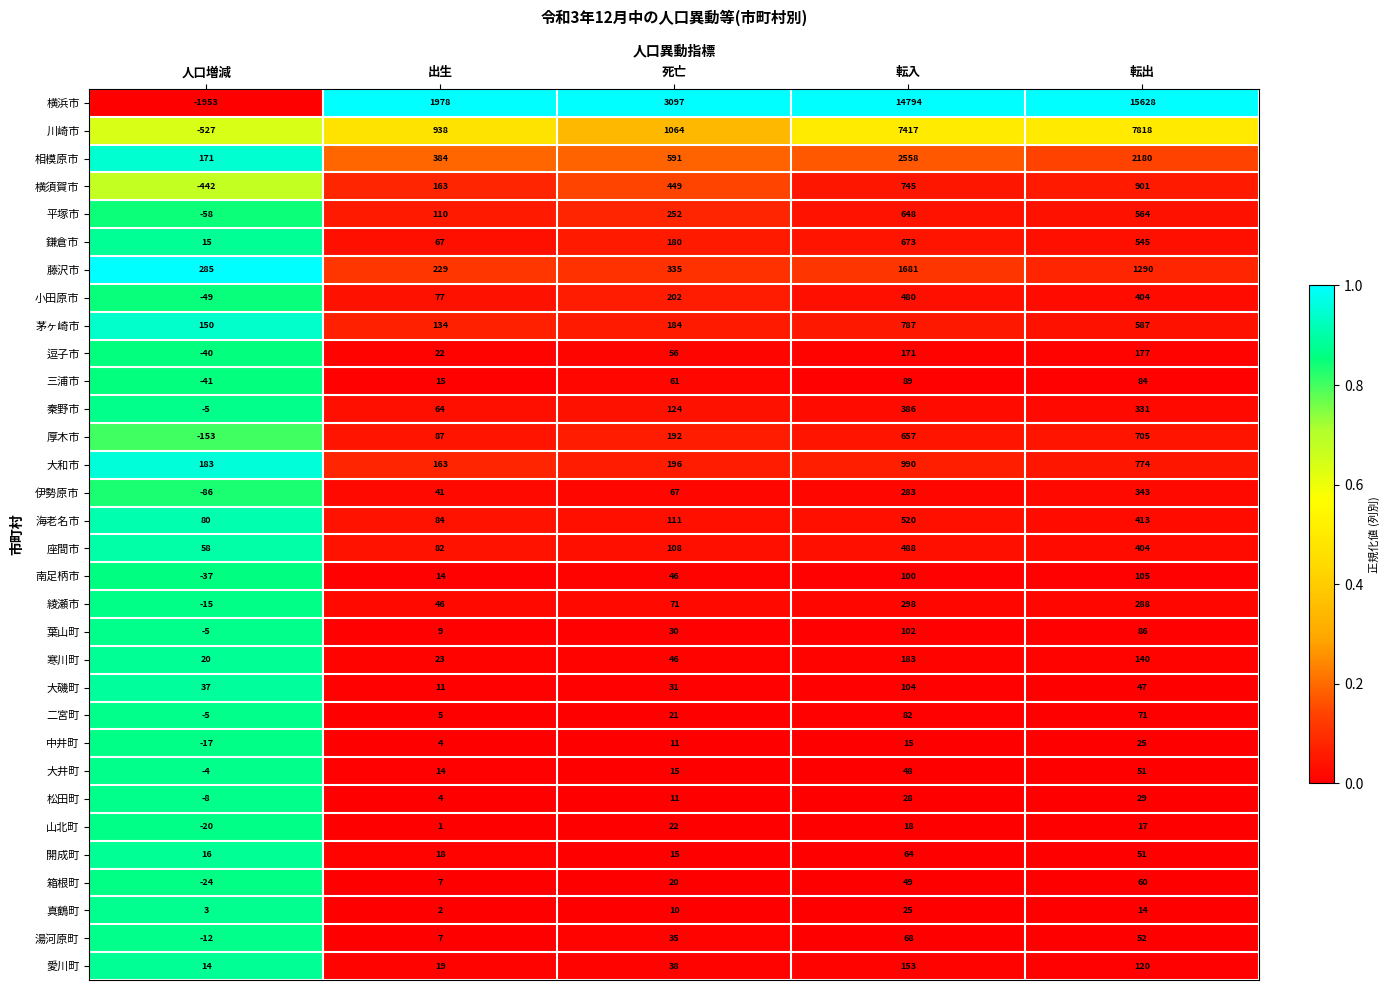

At how many categories does at least one series exceed 0?

5